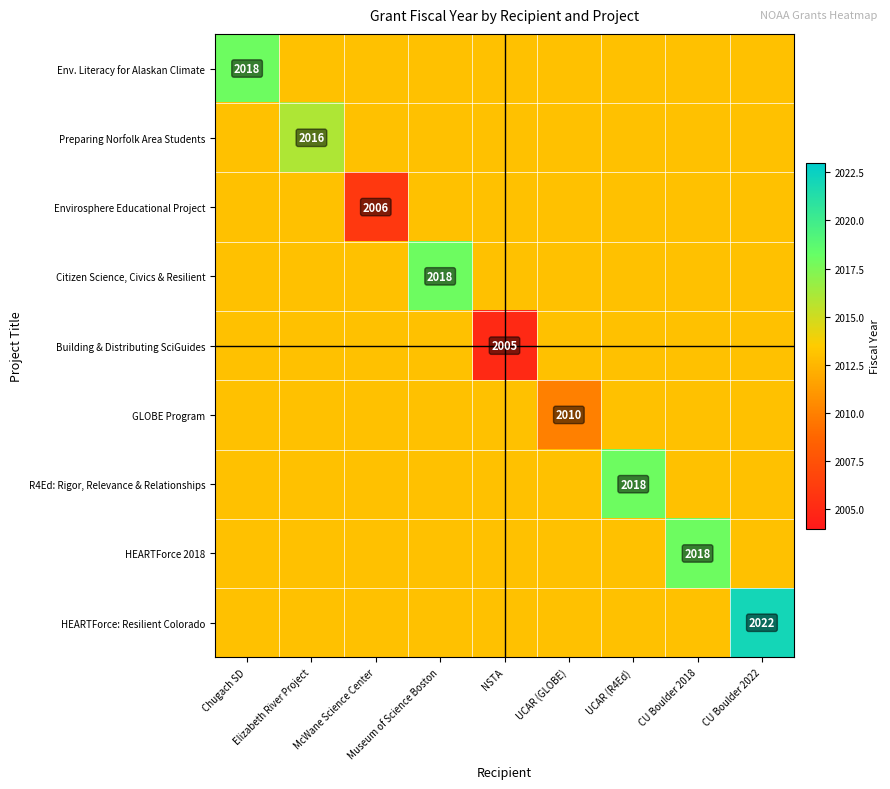

Where is HEARTForce 2018 nearest to the value 2015?

Chugach SD